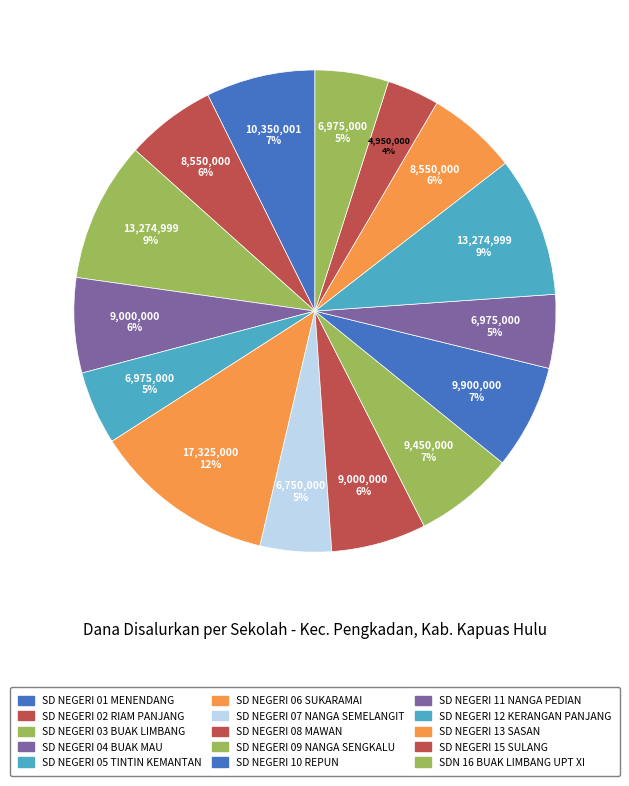

Which slice is the smallest?

SD NEGERI 15 SULANG